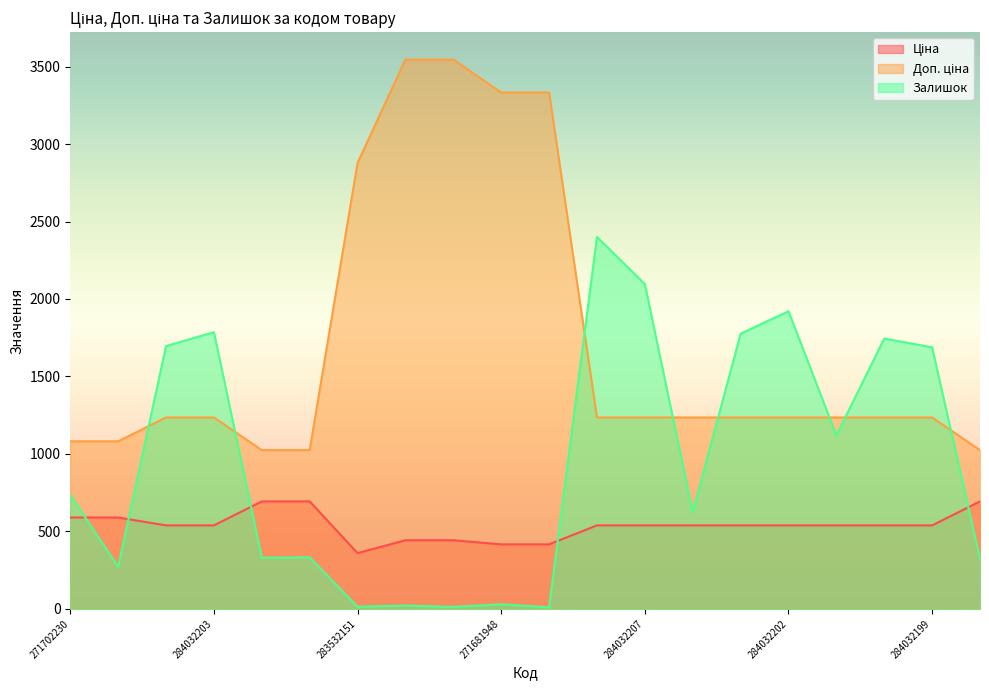

What is the lowest value of the Залишок series?

10.0